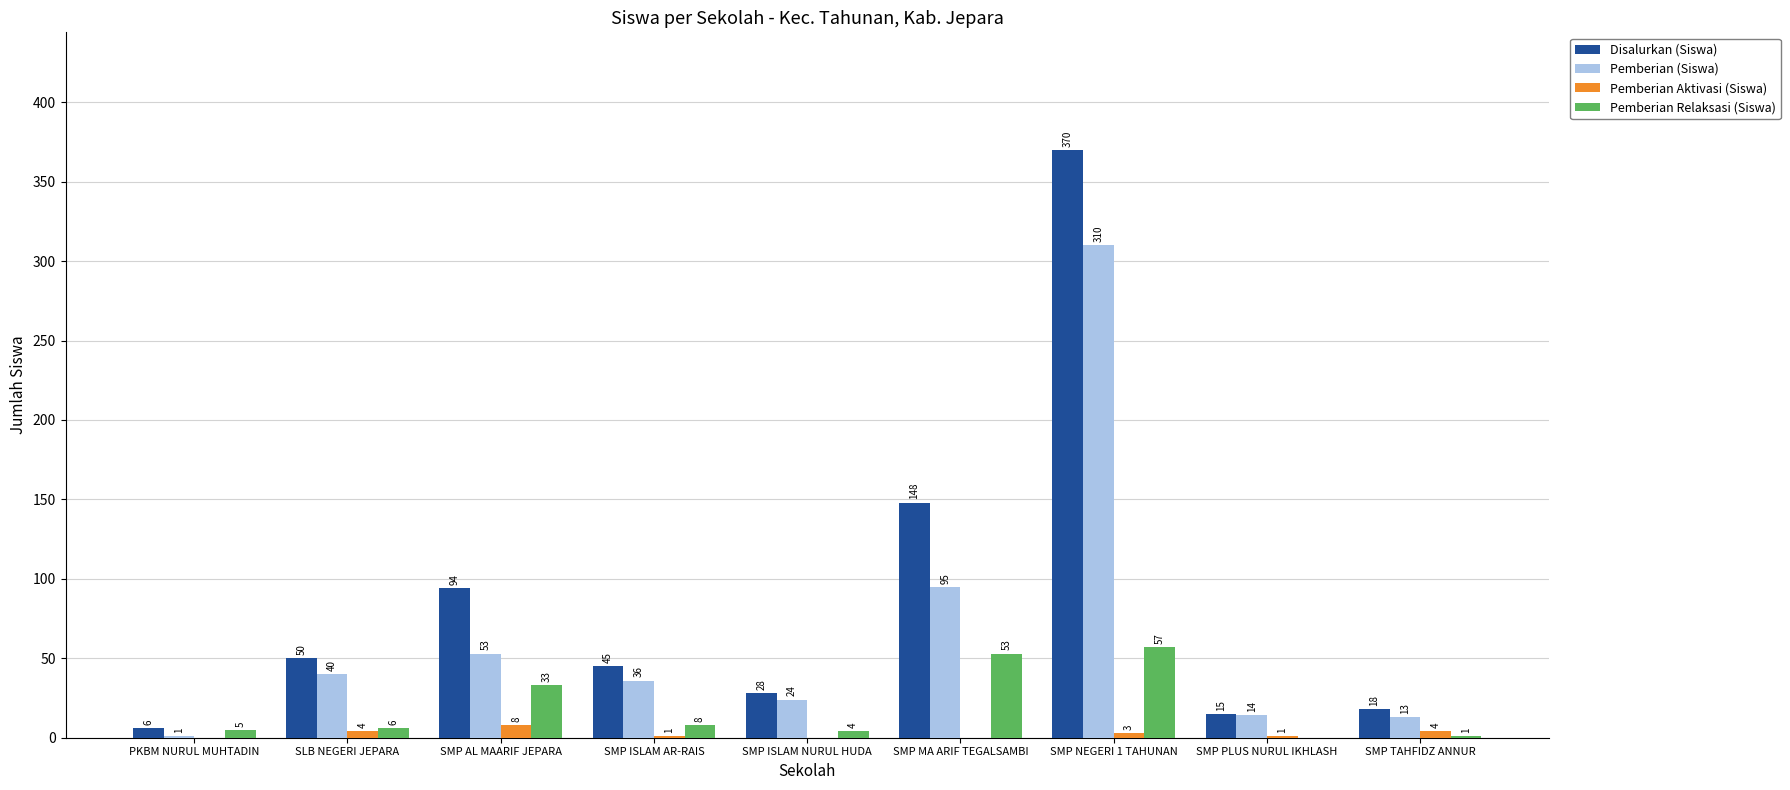

What is the total value across all series at SMP TAHFIDZ ANNUR?

36